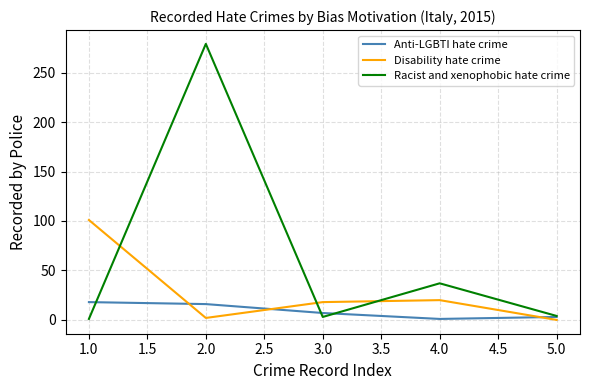

What is the difference between the highest and lowest values at 1.0?

100